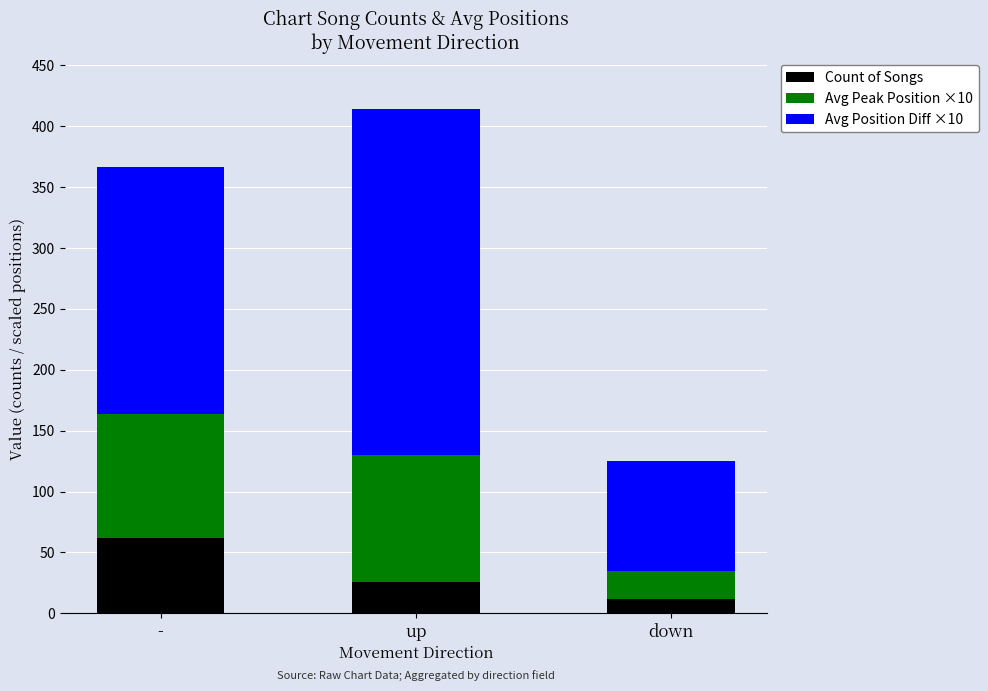

What is the maximum value for Count of Songs?

62